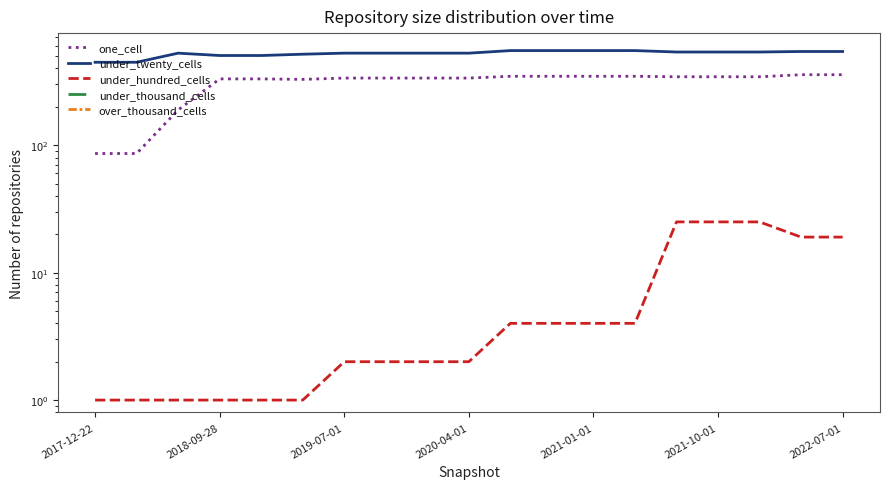

At how many categories does at least one series exceed 438?

19